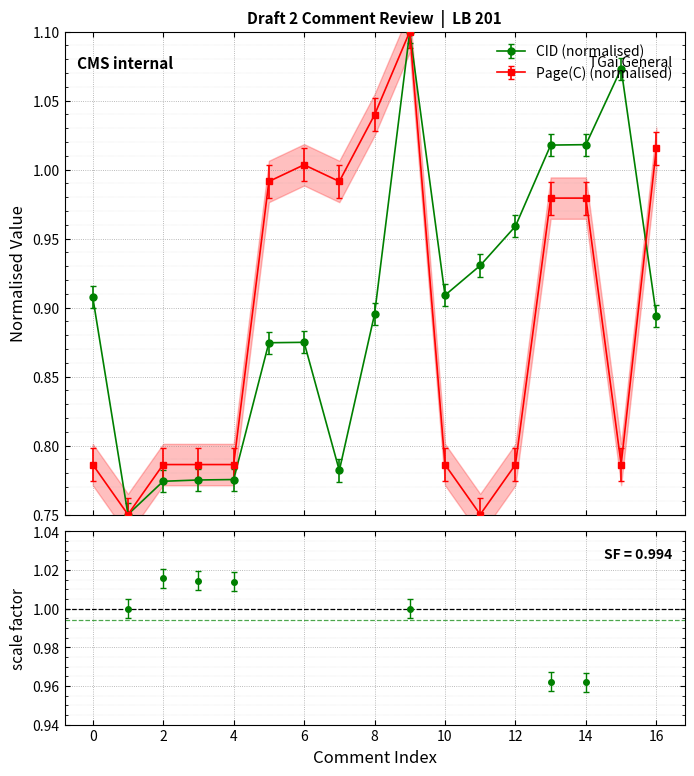

True or false: Page(C) (normalised) has more than 0 points higher than both neighbors.

True